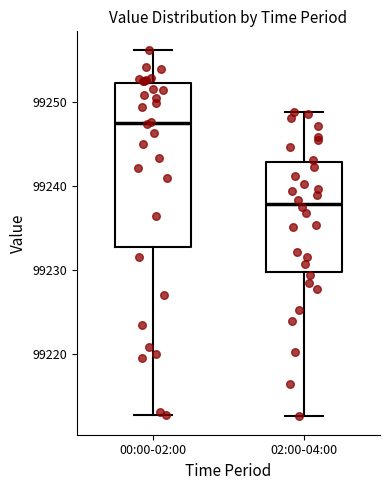

Which box has the highest median line?

00:00-02:00